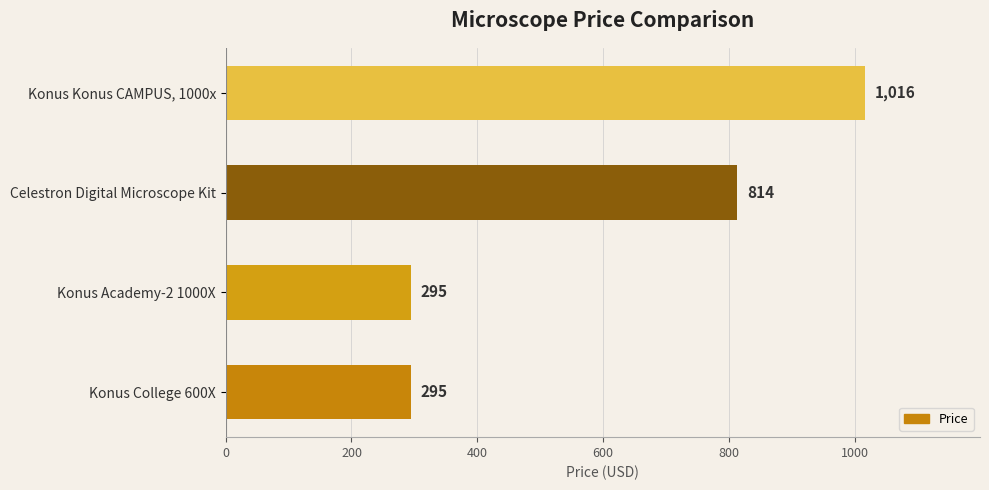

Which has a higher value, Celestron Digital Microscope Kit or Konus Konus CAMPUS, 1000x?

Konus Konus CAMPUS, 1000x